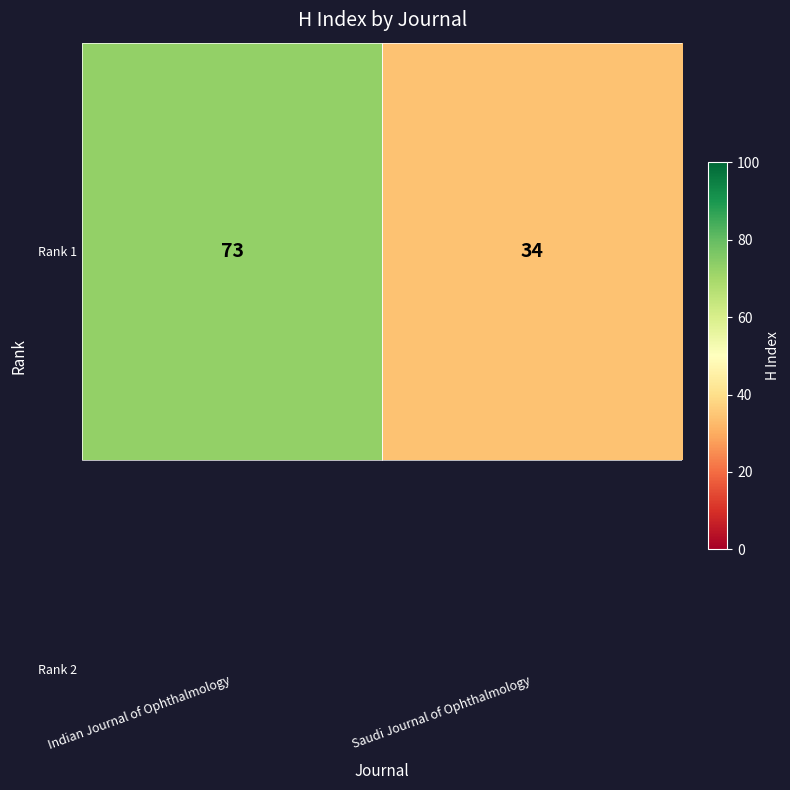

Reading left to right, extract all data points from this chart.

Indian Journal of Ophthalmology=73	Saudi Journal of Ophthalmology=34